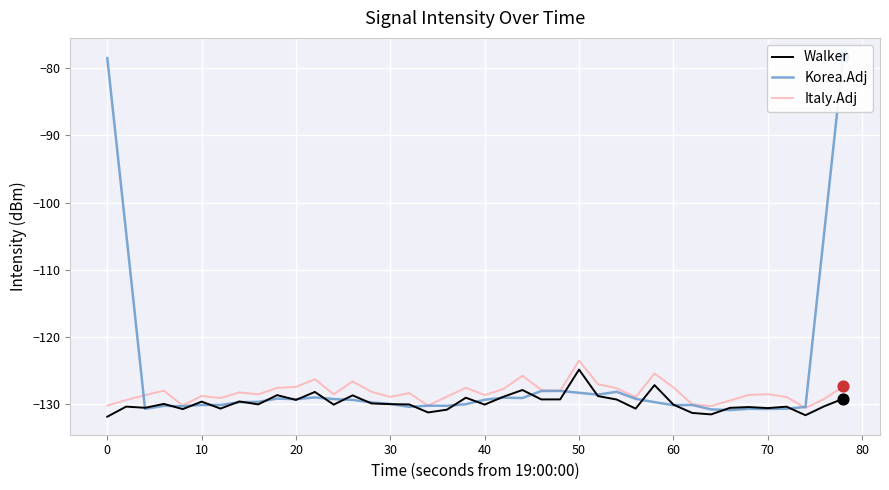

At how many categories does at least one series exceed -130?

36